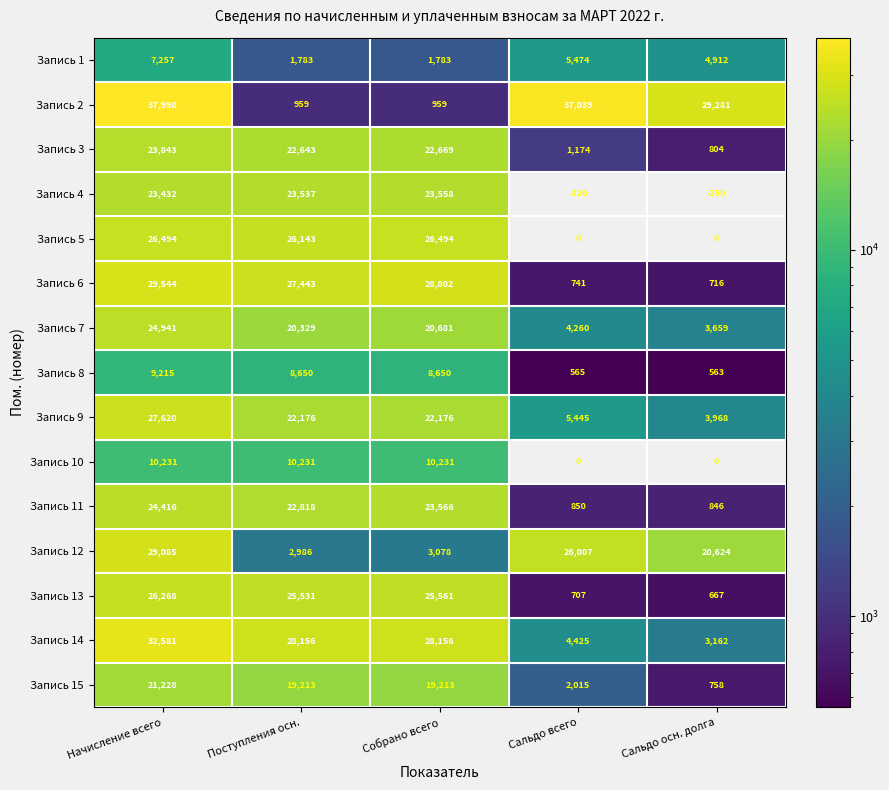

At Начисление всего, list the series in order from largest to smallest.

Запись 2, Запись 14, Запись 6, Запись 12, Запись 9, Запись 5, Запись 13, Запись 7, Запись 11, Запись 3, Запись 4, Запись 15, Запись 10, Запись 8, Запись 1